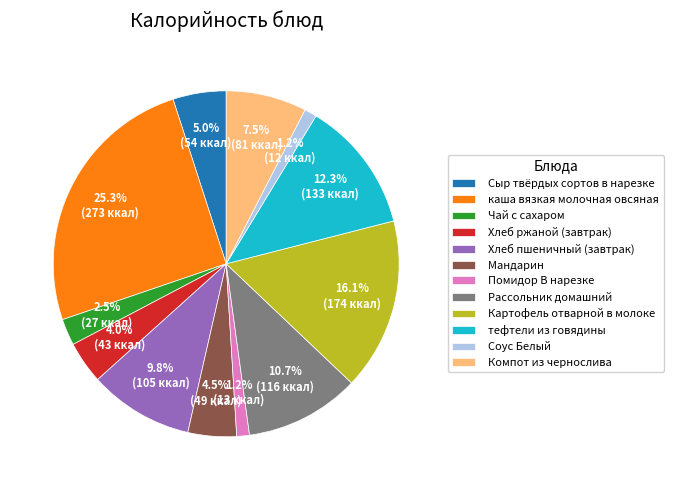

To the nearest percent, what is the difference between the Соус Белый and Рассольник домашний slice percentages?

10%